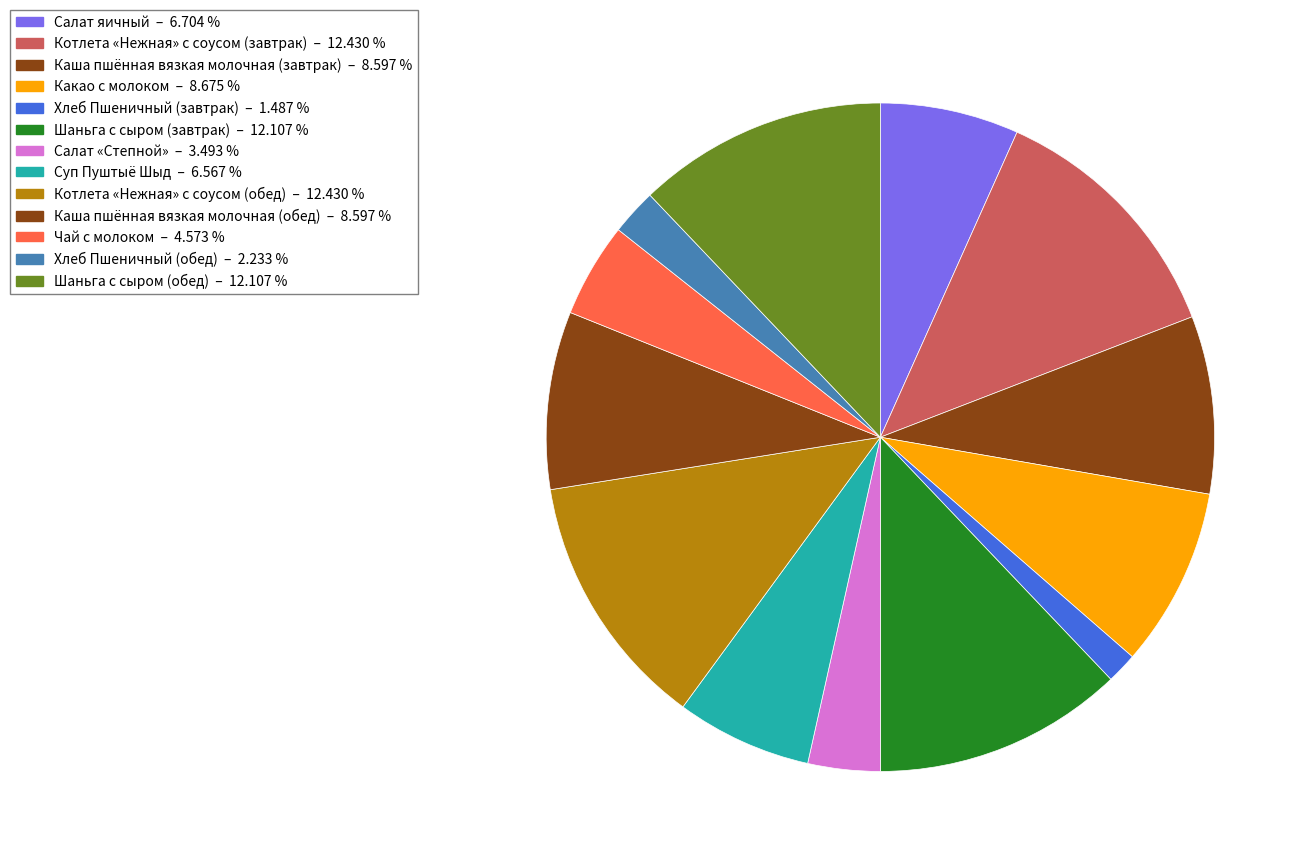

How many slices are in this pie chart?

13